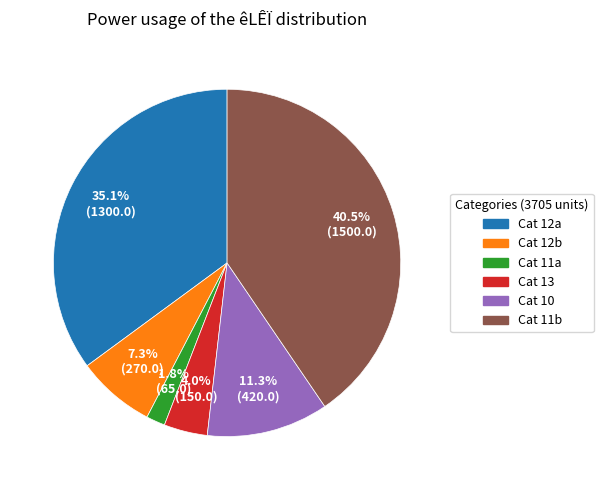

Is there any slice that represents more than half of the pie?

No